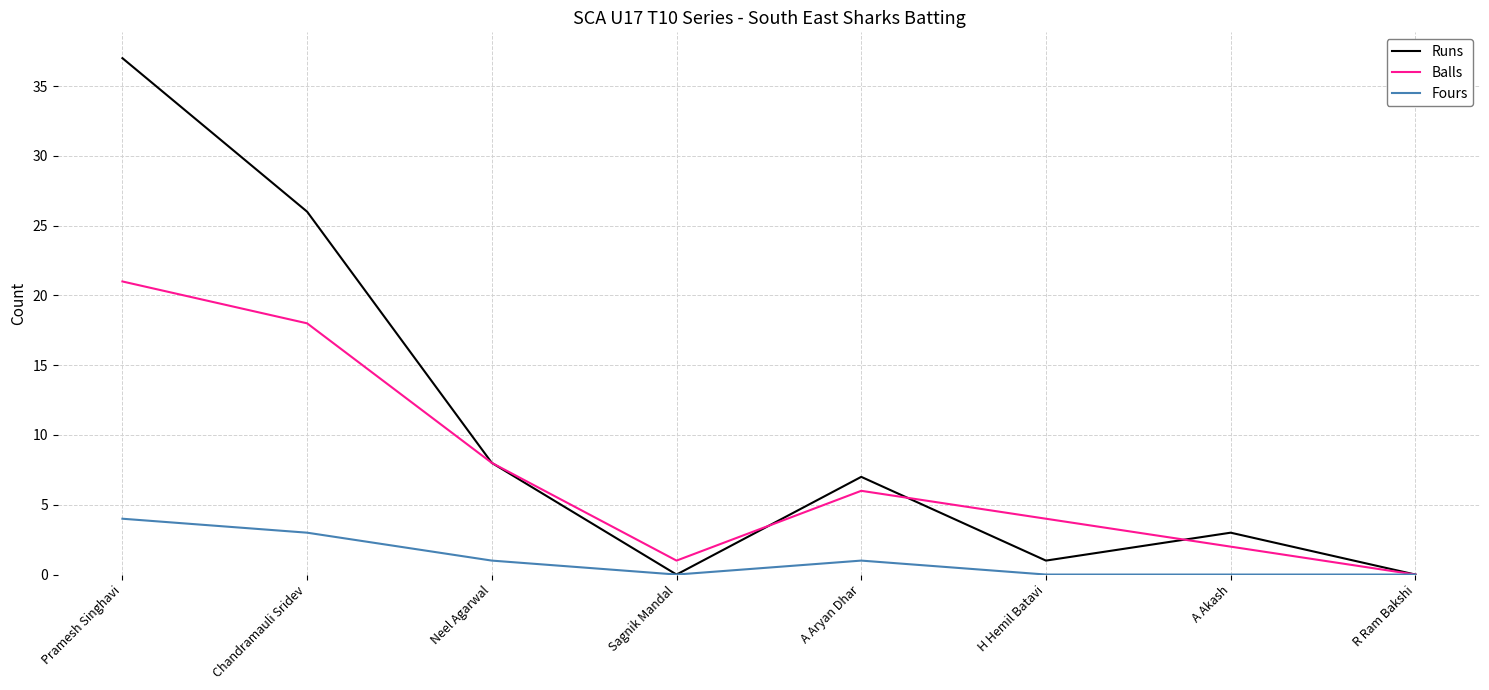

Between Chandramauli Sridev and Sagnik Mandal, which series saw the biggest shift?

Runs